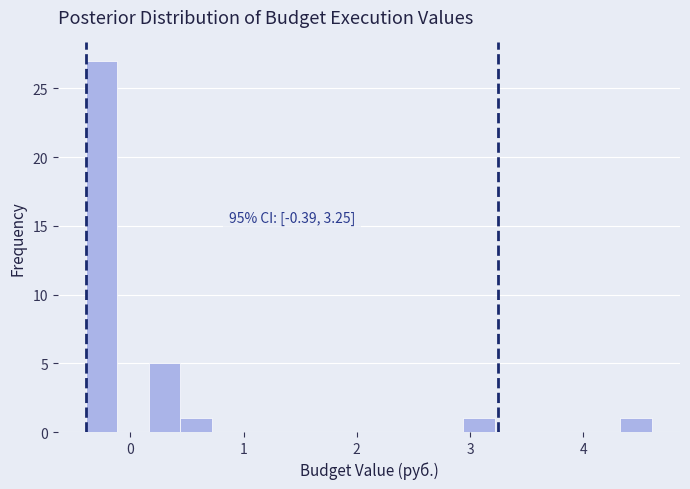

Read against the x-axis, roughly where is the centre of the tallest bar?

-0.3